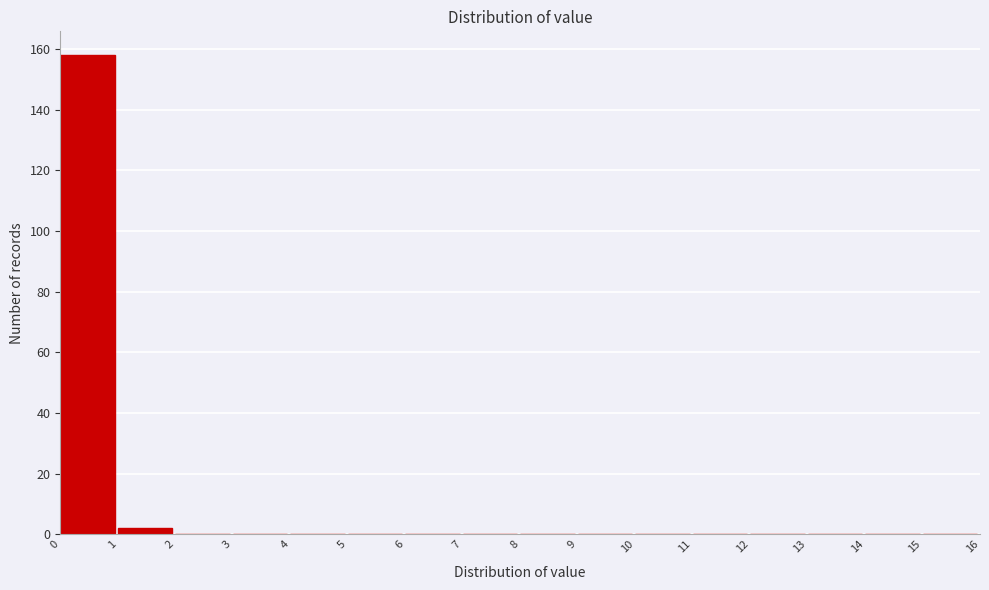

How tall is the bar that spans 1 to 2 on the x-axis? The values are not printed on the chart, so give them approximately, as read against the axis.

2